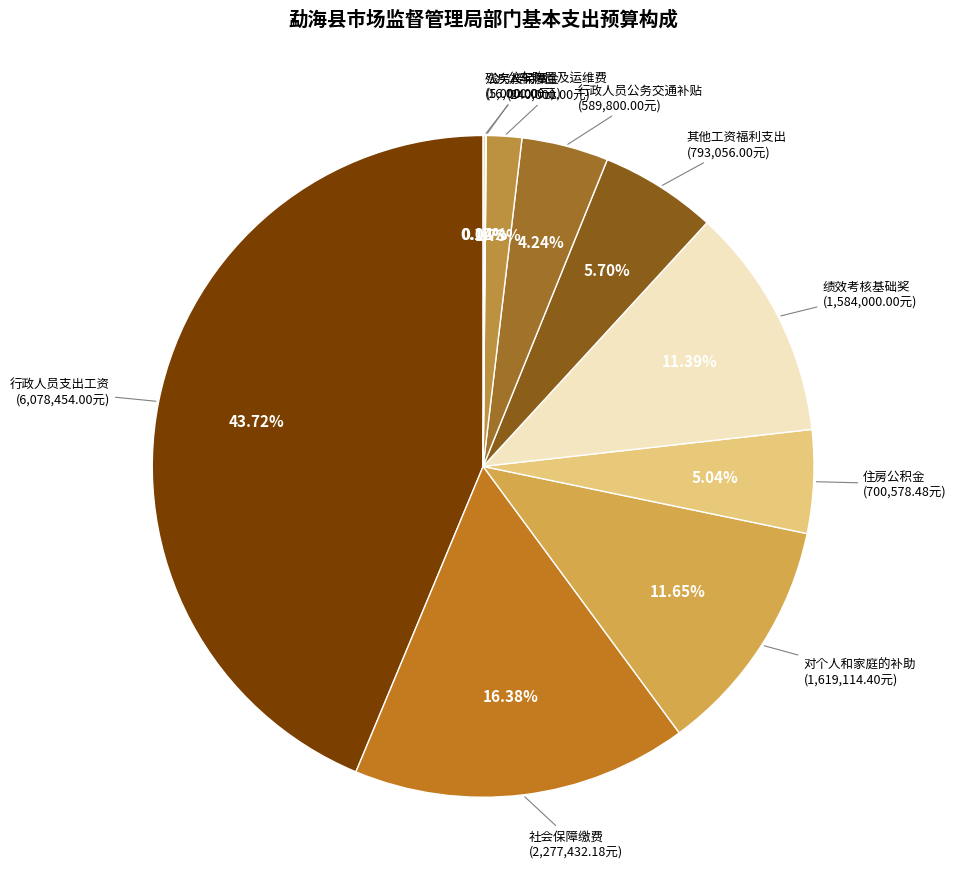

What is the ratio of the value at 住房公积金 to the value at 公车购置及运维费?

2.9